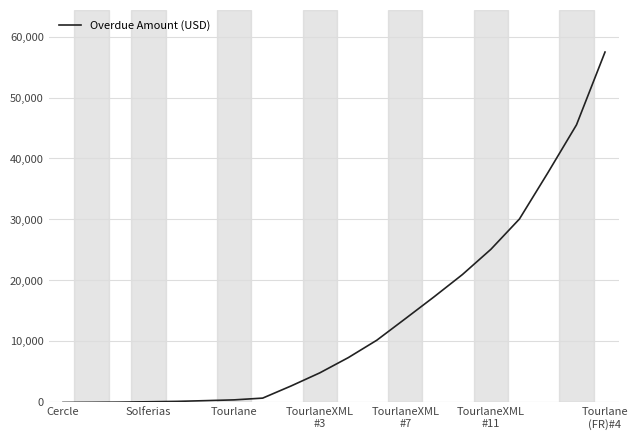

What is the maximum value shown in the chart?

57454.0